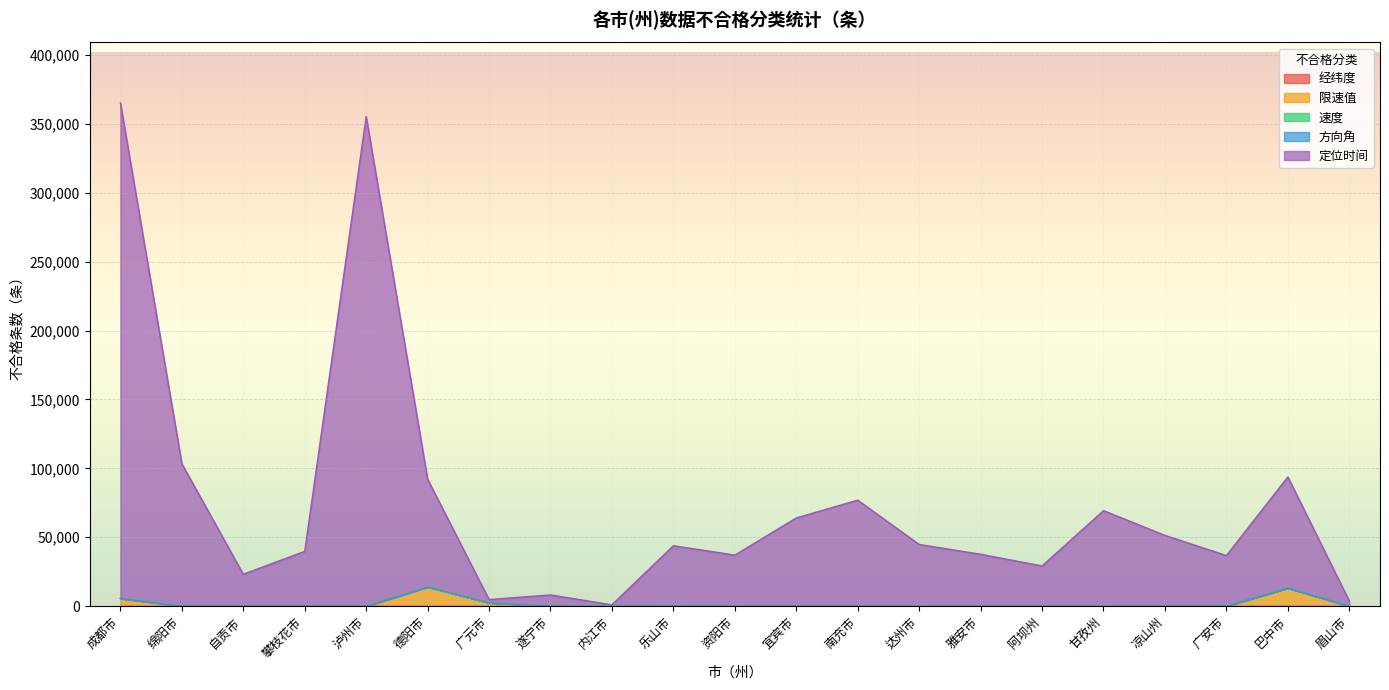

What is the sum of all 限速值 values?

35318